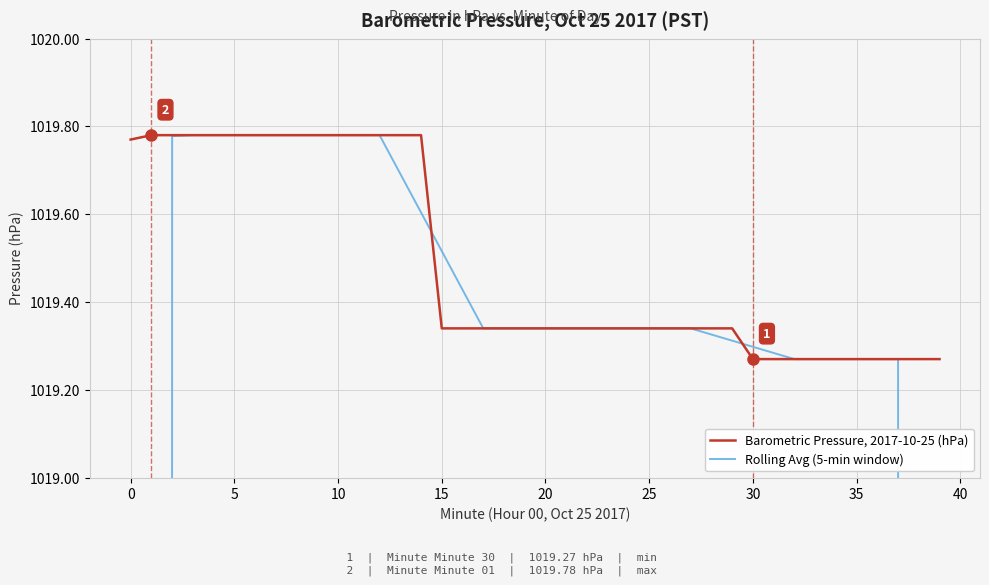

Between 33 and 32, which is larger?

33